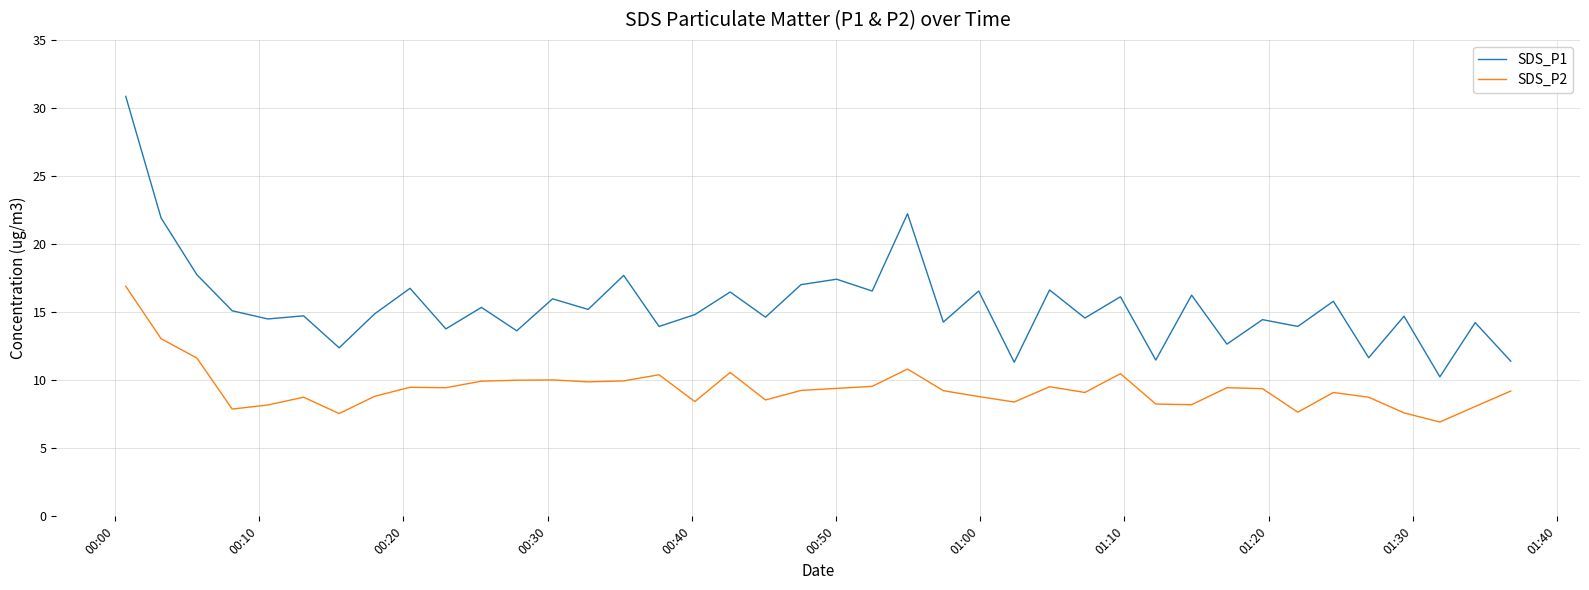

True or false: SDS_P2 and SDS_P1 cross at least once.

False